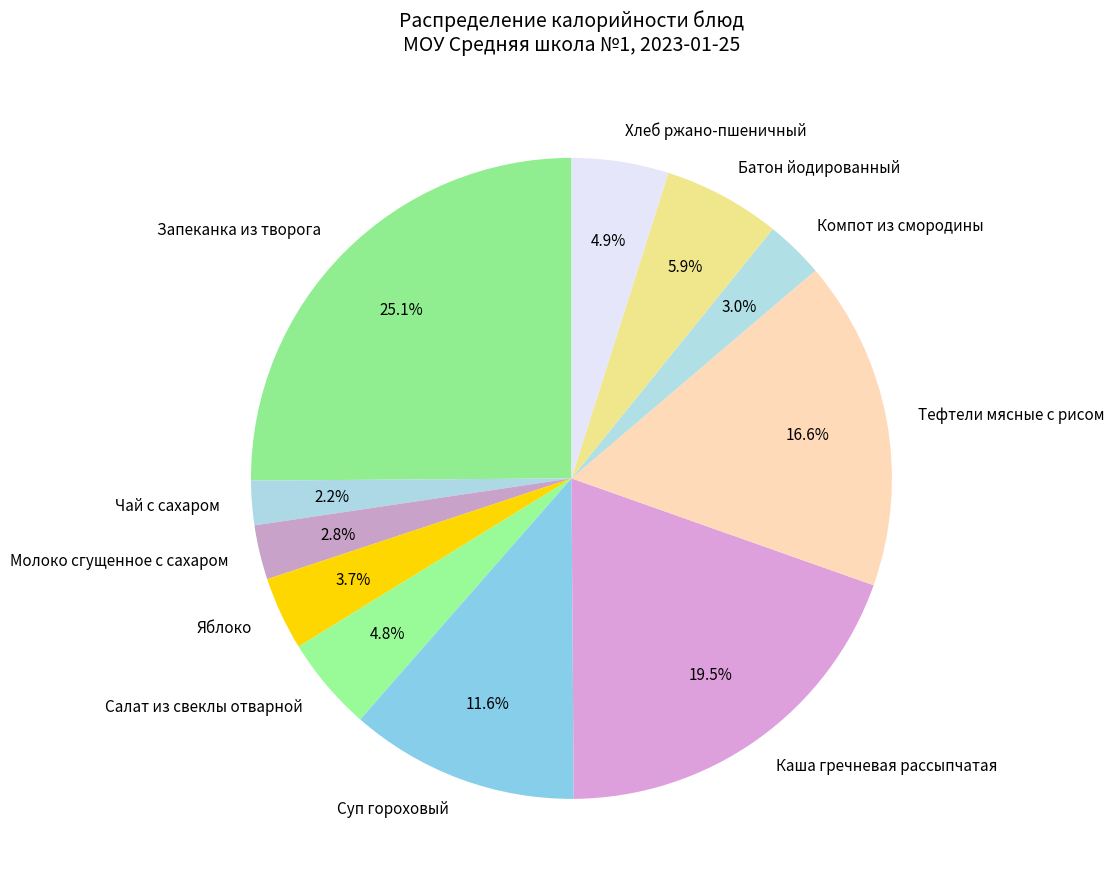

What is the smallest slice in the pie chart?

Чай с сахаром